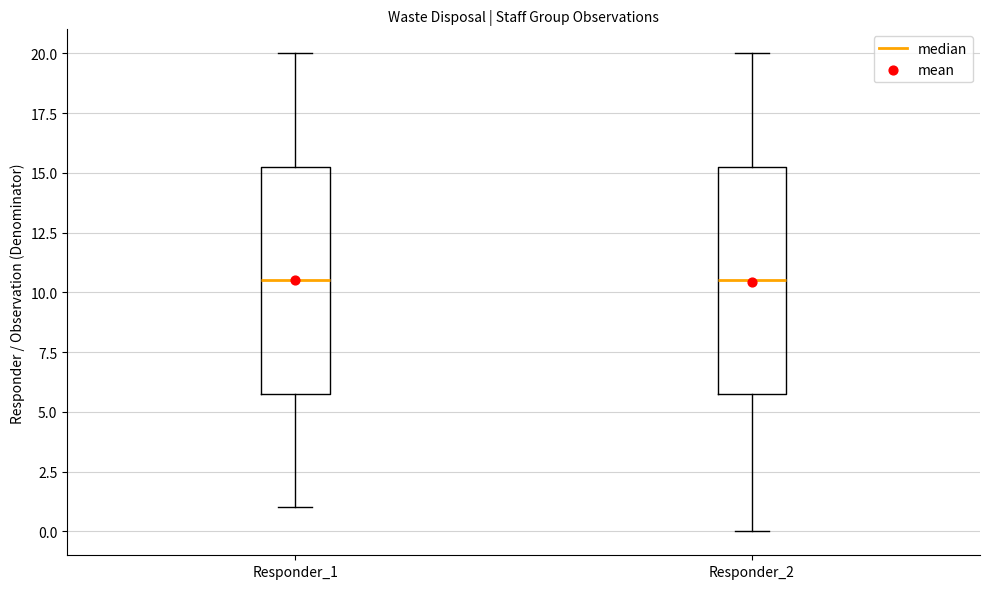

Reading left to right, read every box against the y-axis: the position of its median line, the range the box covers, and the ends of its whiskers. The values are not printed on the chart, so give them approximately, as read against the axis.

Responder_1: median 10.5, box 6.0 to 15.5, whiskers 1.0 to 20.0
Responder_2: median 10.5, box 6.0 to 15.5, whiskers 0.0 to 20.0